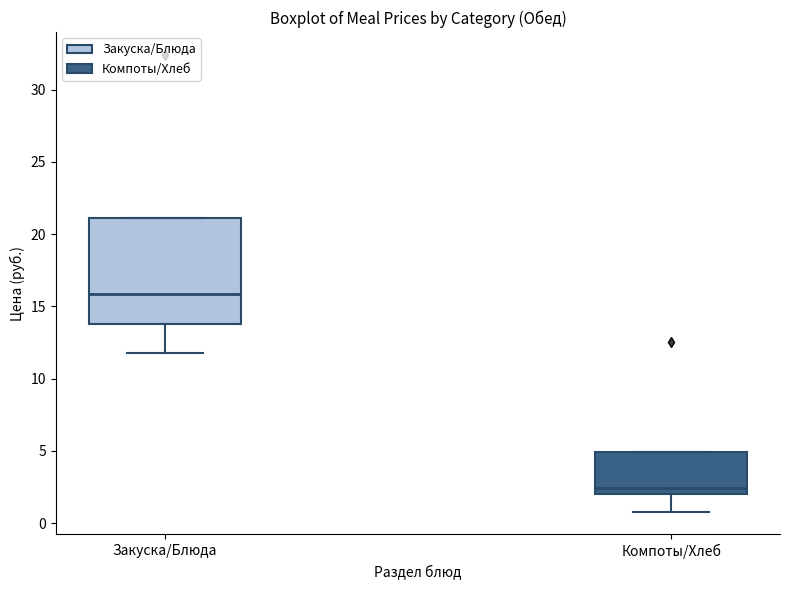

Reading left to right, transcribe this box plot: for each box, give where its median line is, the range the box spans, and where its two whiskers end, as read against the y-axis. The values are not printed on the chart, so give them approximately, as read against the axis.

Закуска/Блюда: median 16.0, box 14.0 to 21.0, whiskers 12.0 to 21.0
Компоты/Хлеб: median 2.5, box 2.0 to 5.0, whiskers 1.0 to 5.0